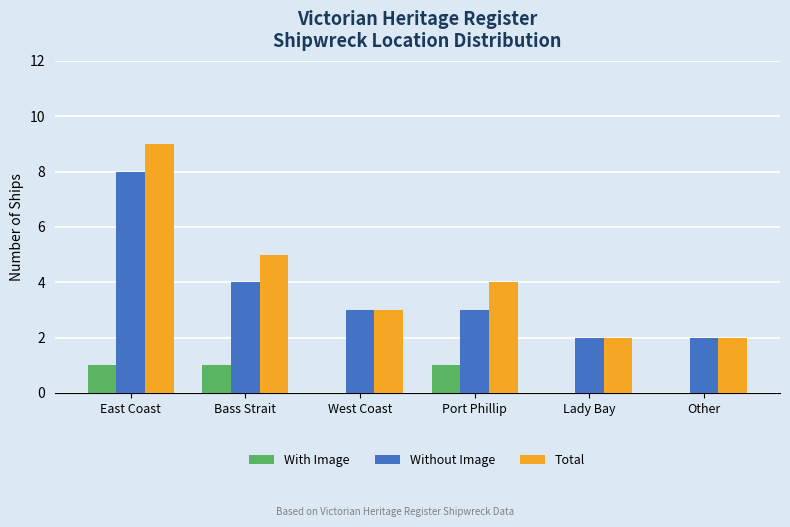

Which series has the widest spread of values?

Total